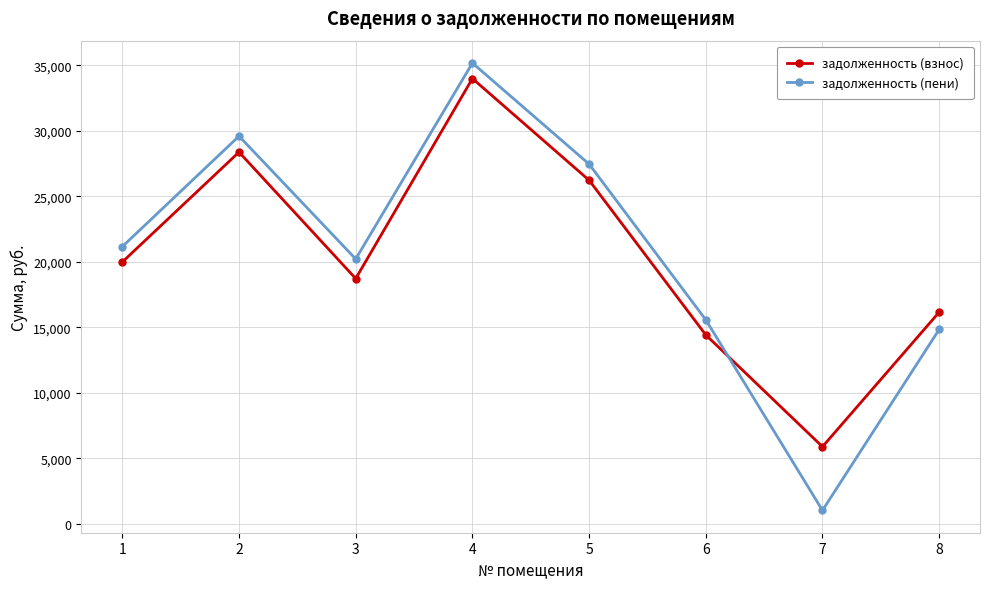

At how many categories does at least one series exceed 10913?

7